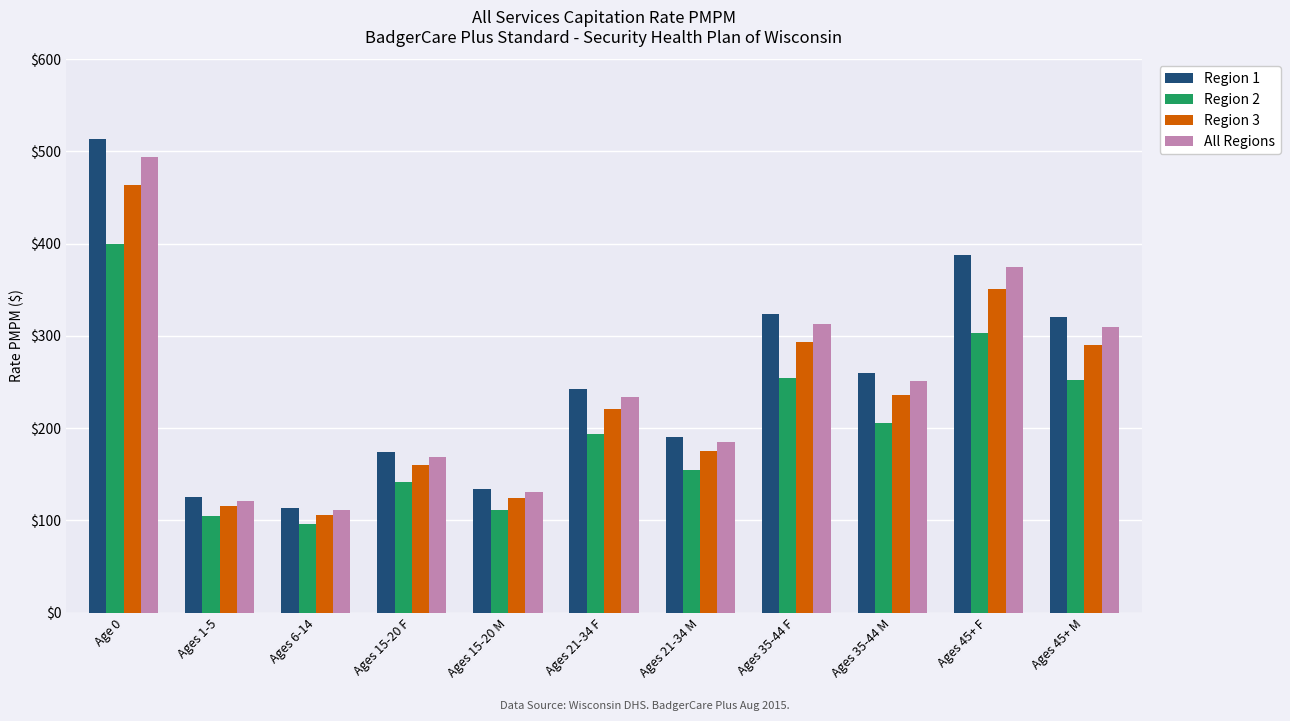

Which series has the largest range (max minus min)?

Region 1